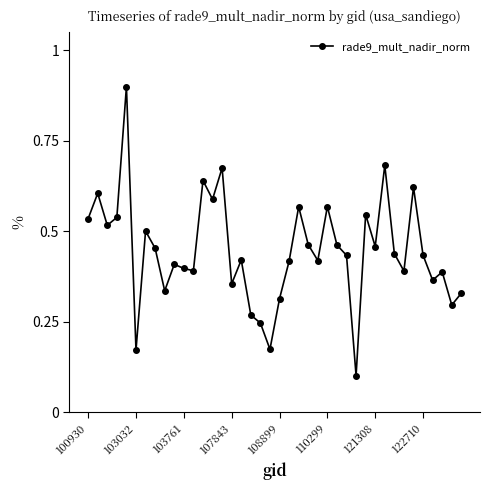

How many lines are shown in the chart?

1